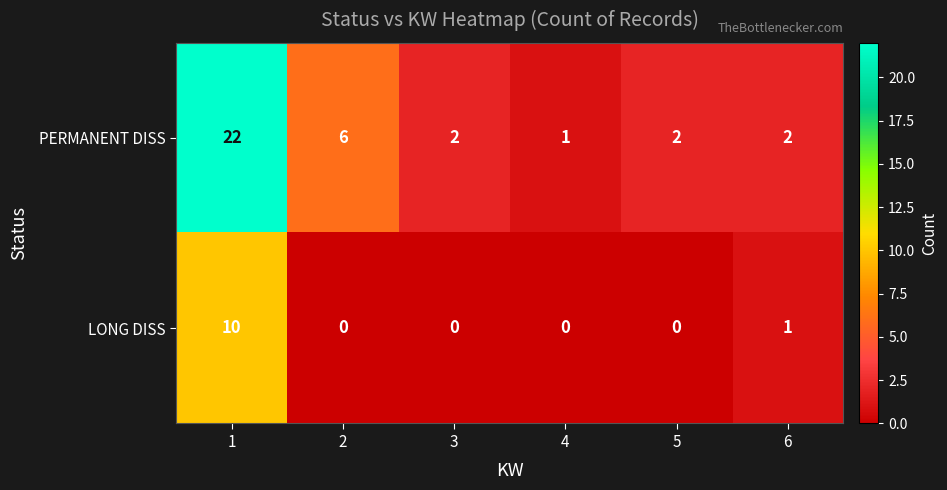

Count the number of data series in this chart.

2